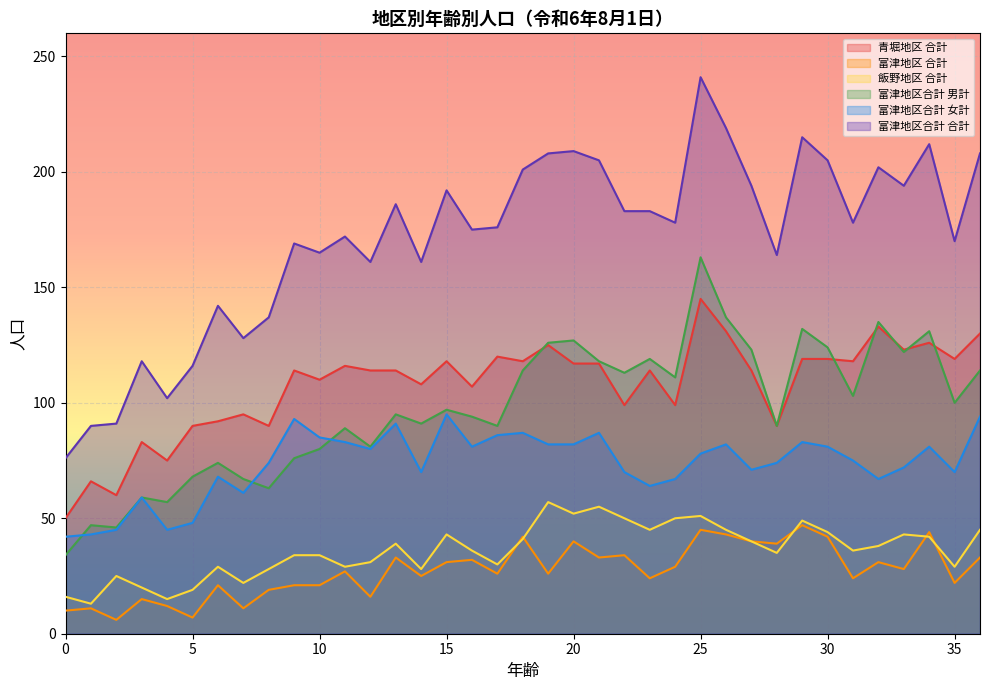

What are all the series names shown in the legend?

青堀地区 合計, 富津地区 合計, 飯野地区 合計, 富津地区合計 男計, 富津地区合計 女計, 富津地区合計 合計